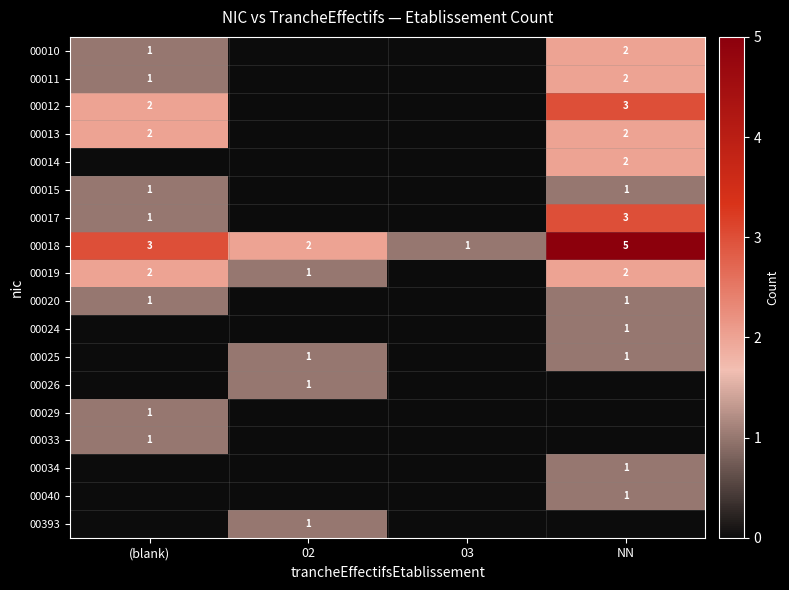

True or false: 00029 has a value of 1 at (blank).

True